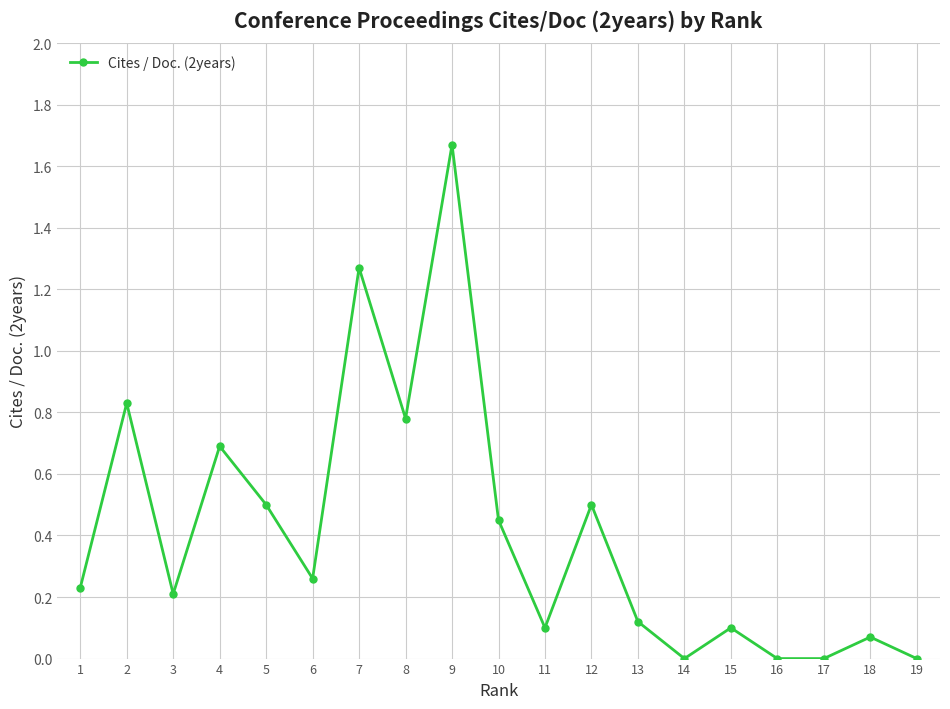

How many lines are shown in the chart?

1